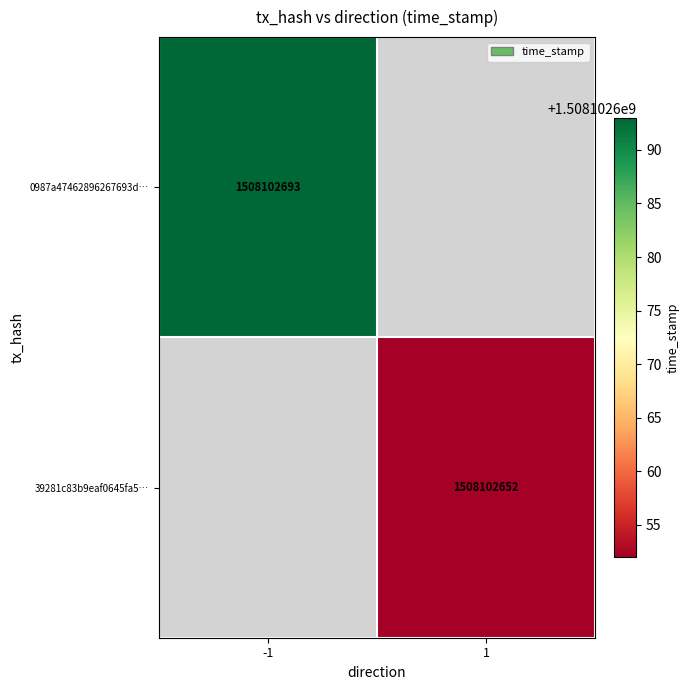

Reading left to right, what are all the values shown in this chart?

0987a47462896267693d17fd59af23b0166e3e0: -1	1508102693
39281c83b9eaf0645fa5ce1a5c3db26b4e38fa5: 1	1508102652